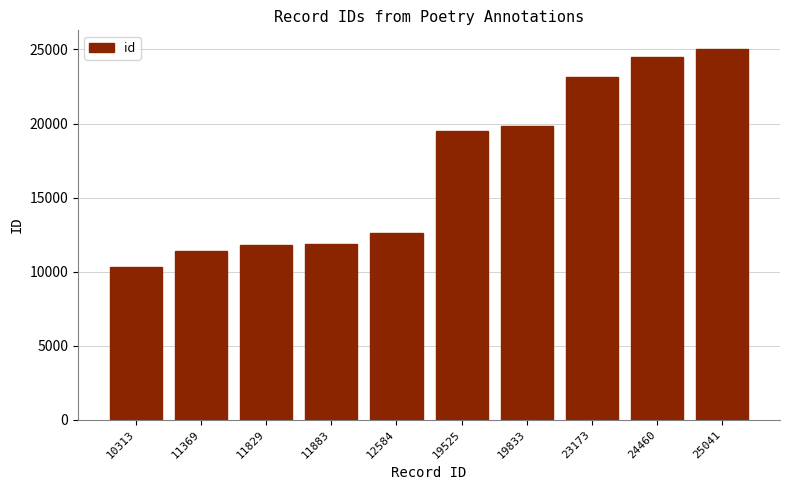

How many distinct data groups are displayed?

1